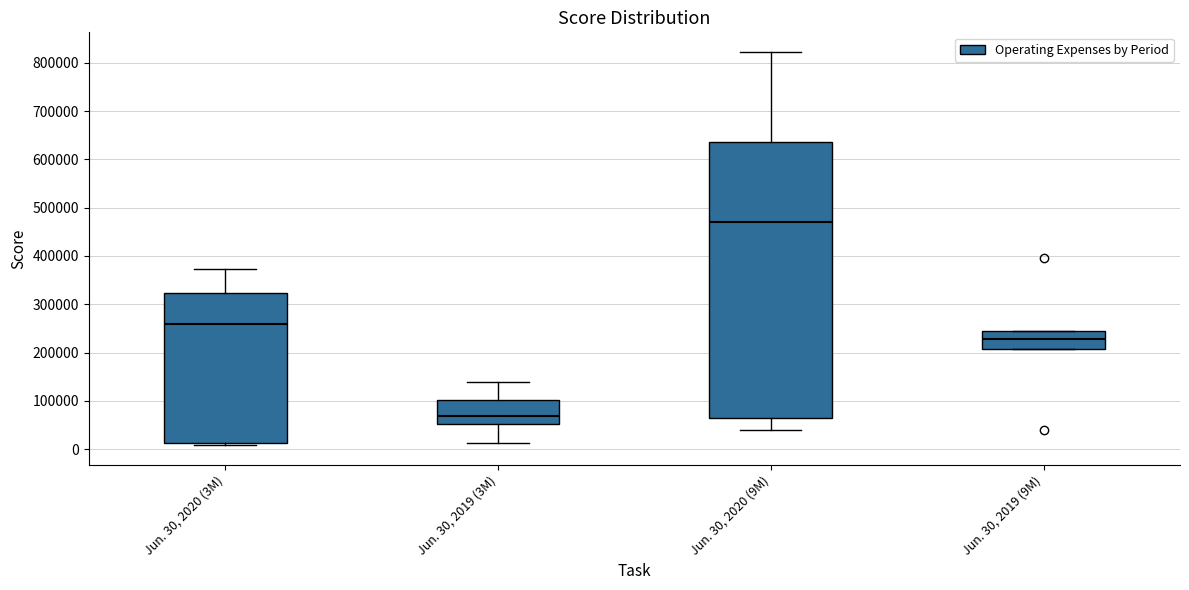

Reading left to right, transcribe this box plot: for each box, give where its median line is, the range the box spans, and where its two whiskers end, as read against the y-axis. The values are not printed on the chart, so give them approximately, as read against the axis.

Jun. 30, 2020 (3M): median 260000, box 10000 to 320000, whiskers 10000 (just below the box's lower edge) to 370000
Jun. 30, 2019 (3M): median 70000, box 50000 to 100000, whiskers 10000 to 140000
Jun. 30, 2020 (9M): median 470000, box 60000 to 640000, whiskers 40000 to 820000
Jun. 30, 2019 (9M): median 230000, box 210000 to 240000, whiskers 210000 to 240000